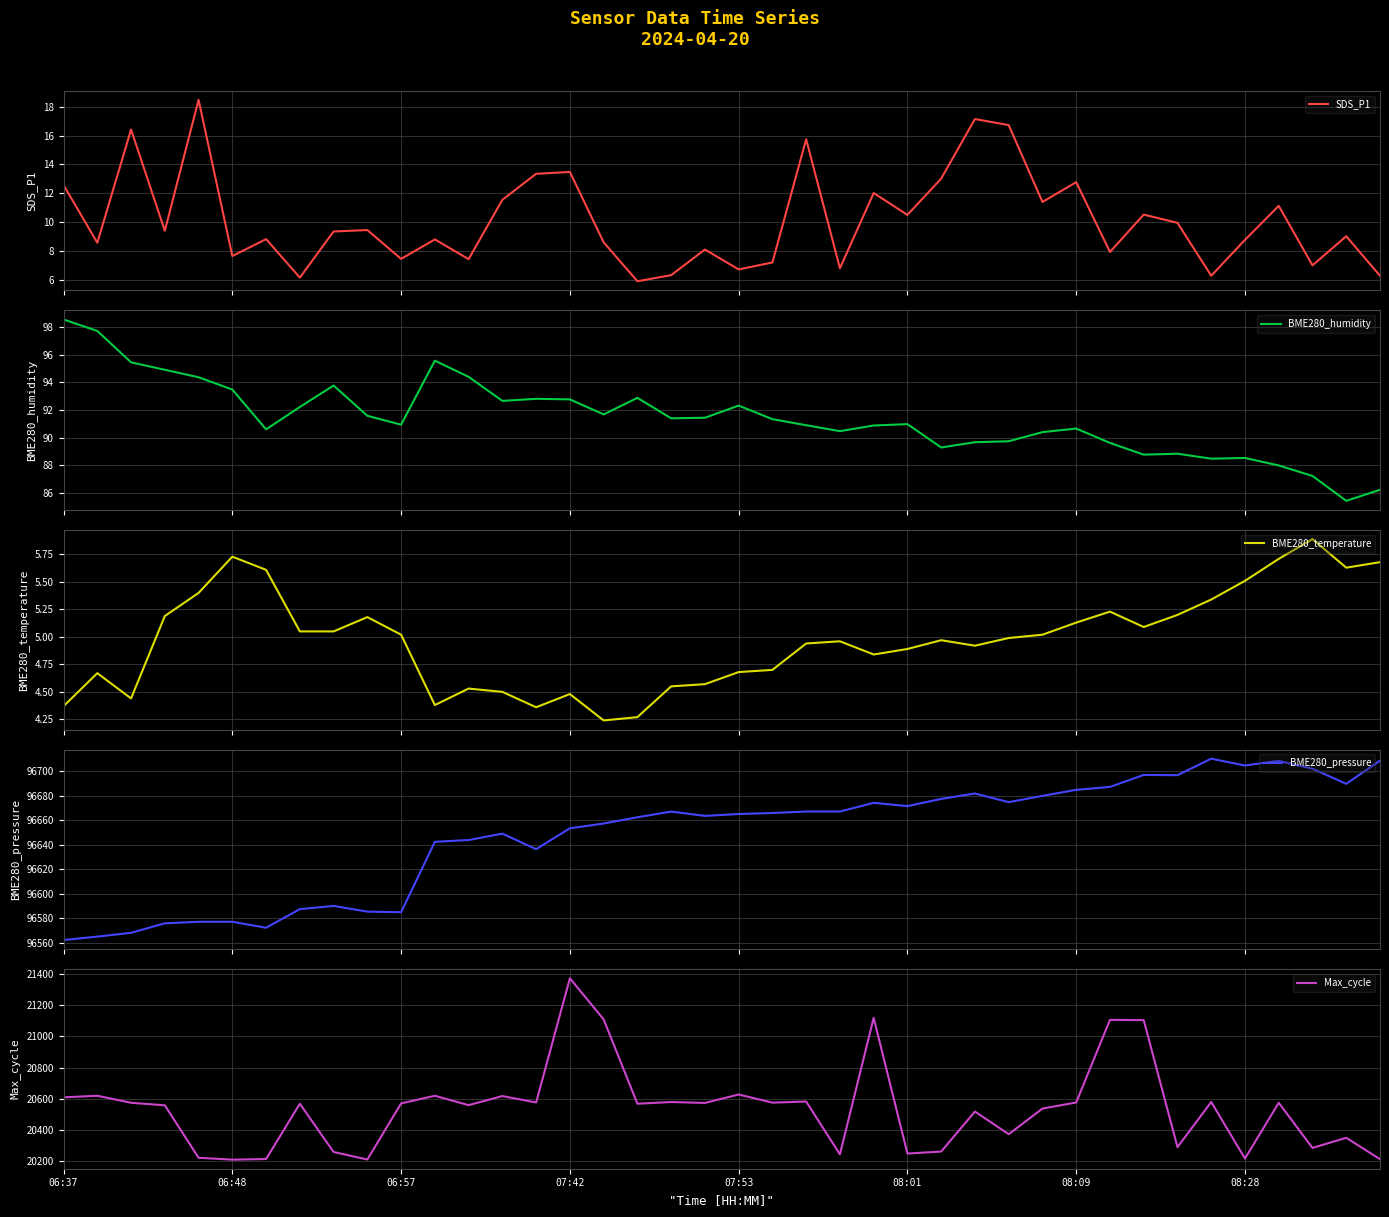

What is the maximum value for SDS_P1?

18.5